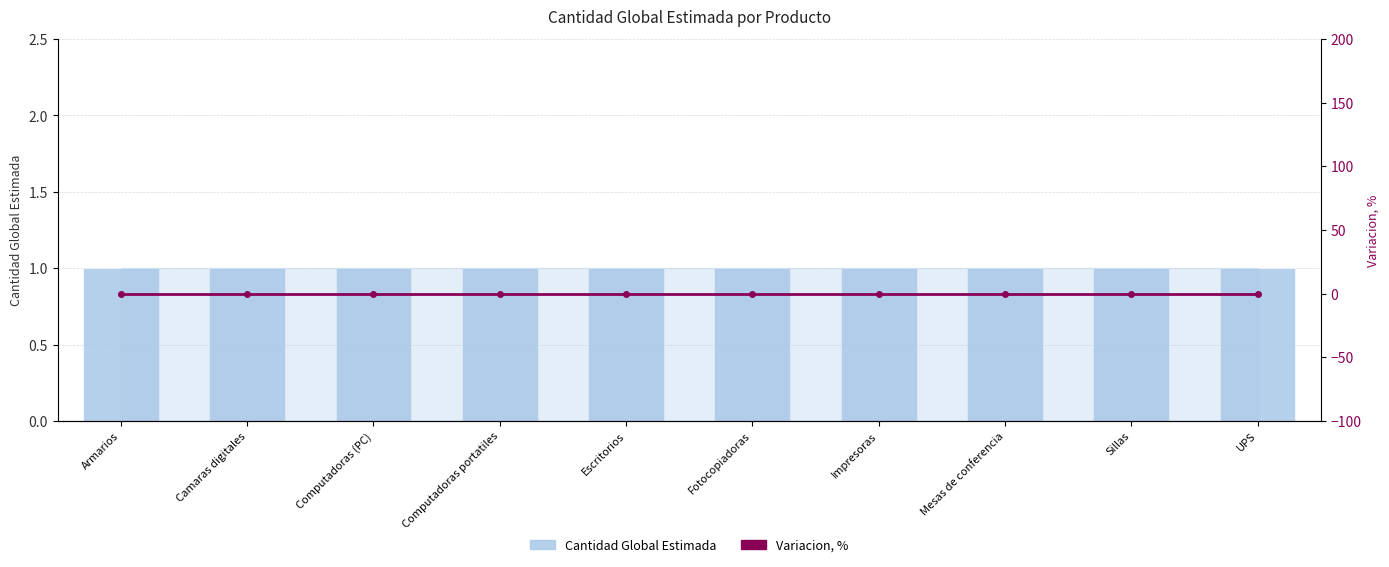

Rank the series at Camaras digitales from highest to lowest value.

Cantidad Global Estimada, Variacion, %